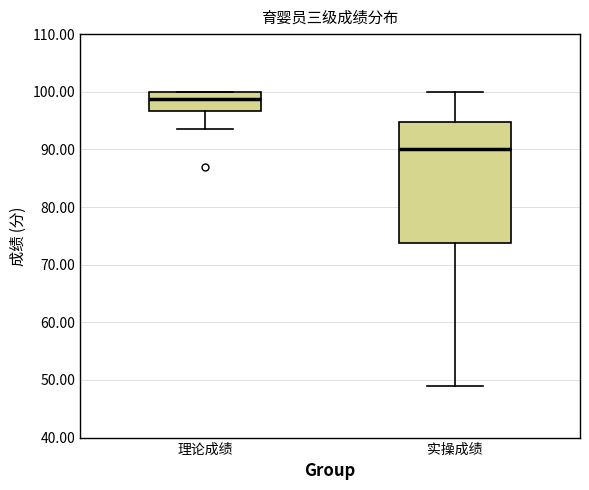

Reading left to right, transcribe this box plot: for each box, give where its median line is, the range the box spans, and where its two whiskers end, as read against the y-axis. The values are not printed on the chart, so give them approximately, as read against the axis.

理论成绩: median 99, box 97 to 100, whiskers 94 to 100
实操成绩: median 90, box 74 to 95, whiskers 49 to 100